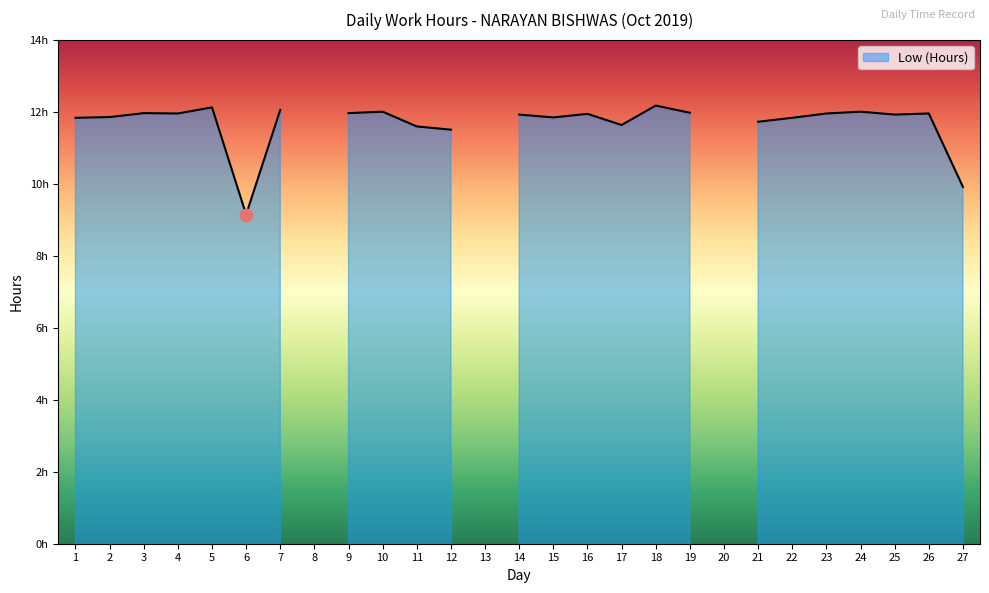

Between 20 and 17, which is larger?

17